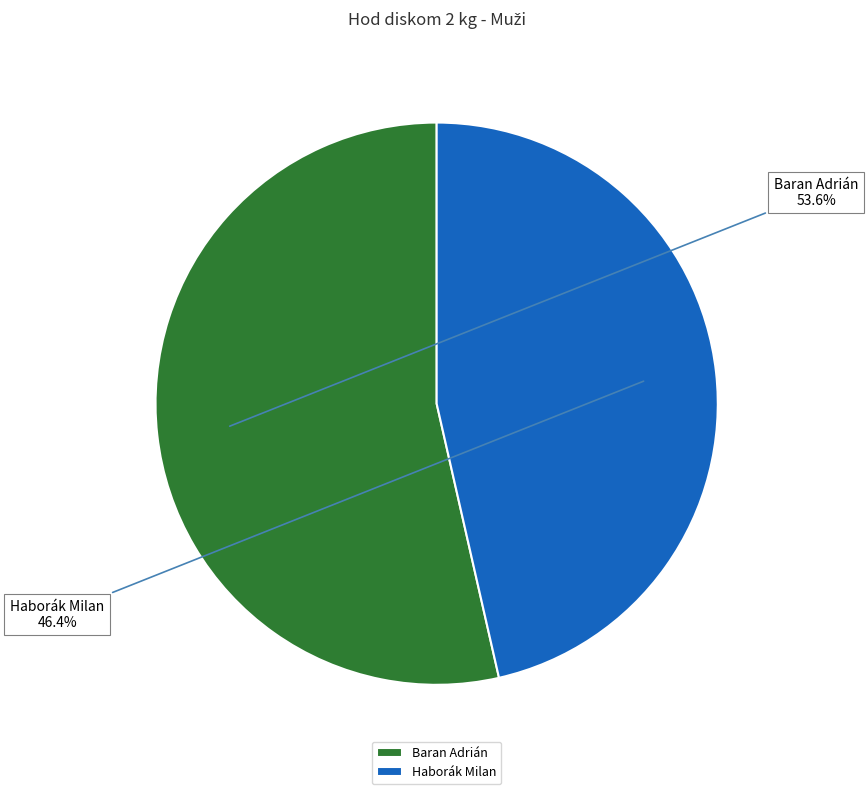

Is it true that Haborák Milan is 52% of the pie?

False